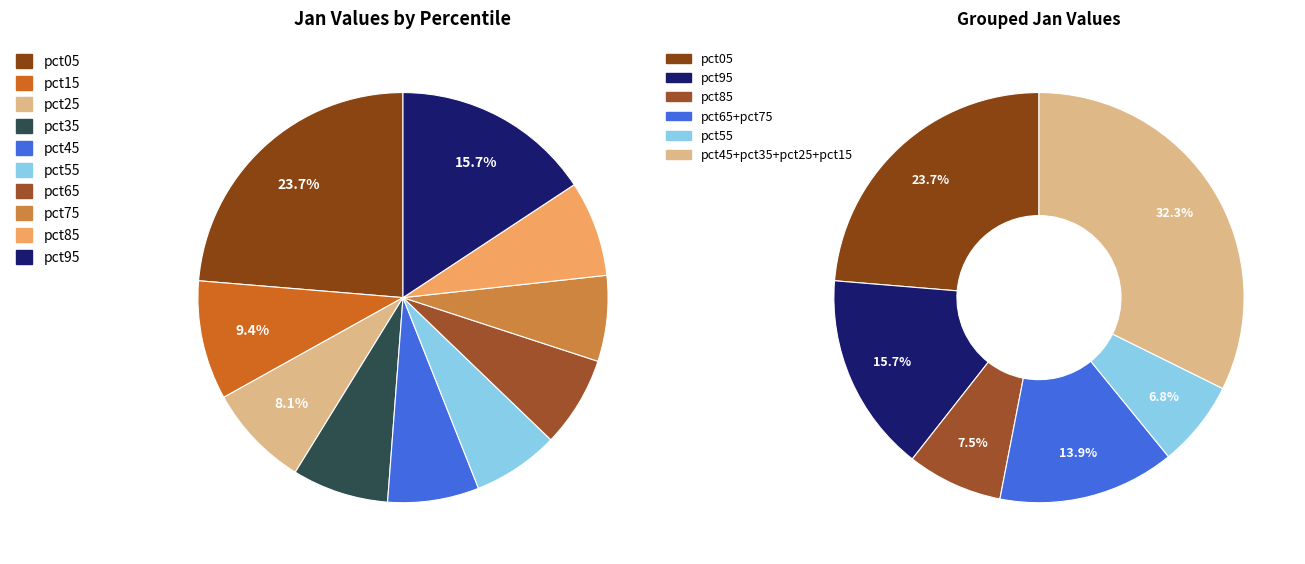

The pct35 slice represents 8% of the pie. True or false?

True